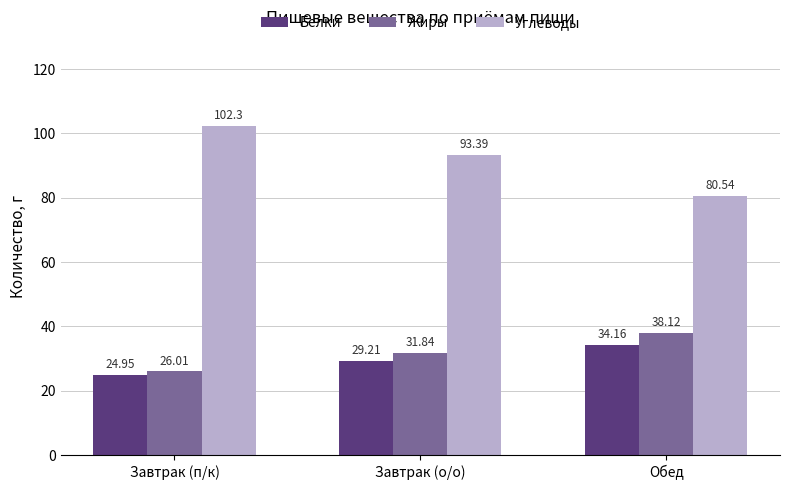

Where does the Жиры series first go above 31?

Завтрак (о/о)